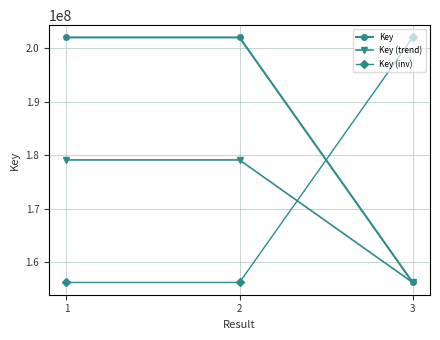

The value of Key at 1 is 201961386.0. True or false?

True